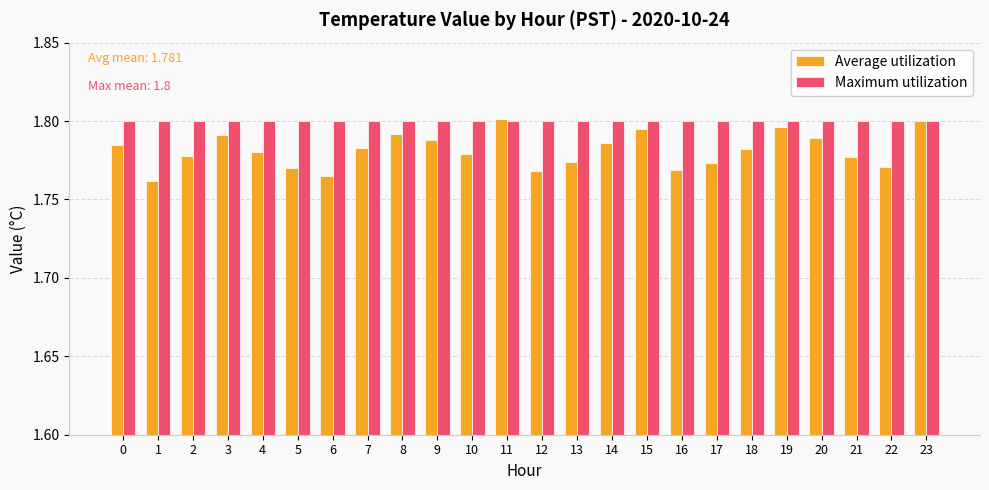

Rank the series at 22 from highest to lowest value.

Maximum utilization, Average utilization